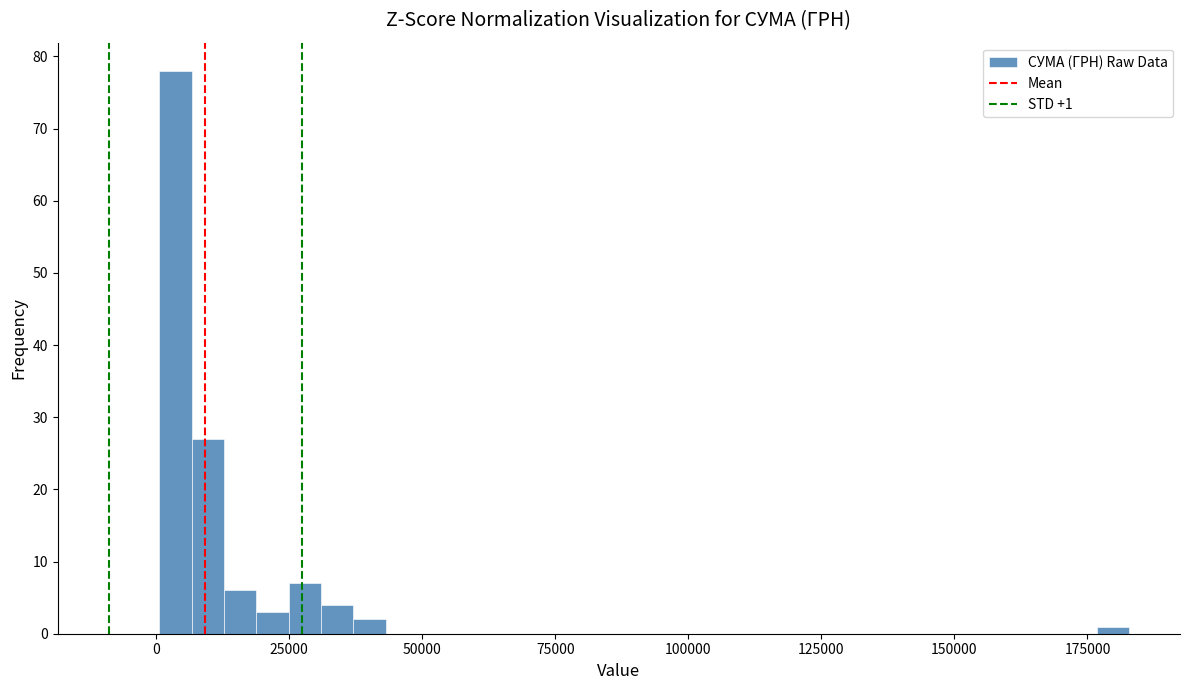

Read against the x-axis, roughly where is the centre of the tallest bar?

5000